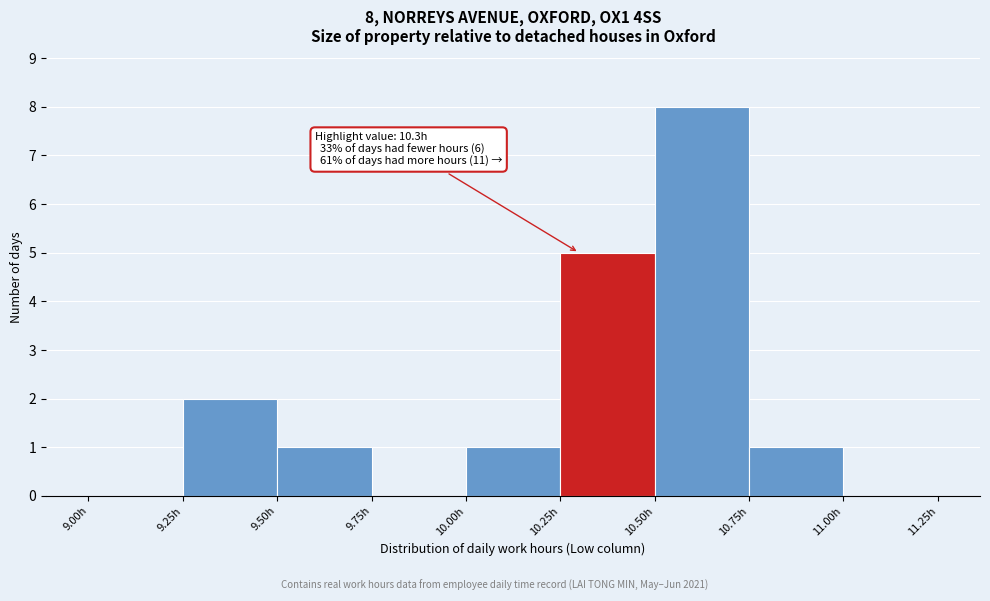

Which range on the x-axis has the tallest bar?

10.50 to 10.75